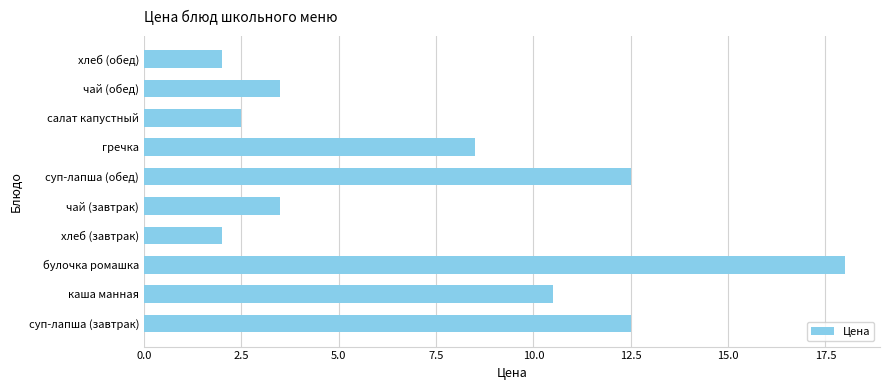

What is the difference between the values at суп-лапша (обед) and гречка?

4.0